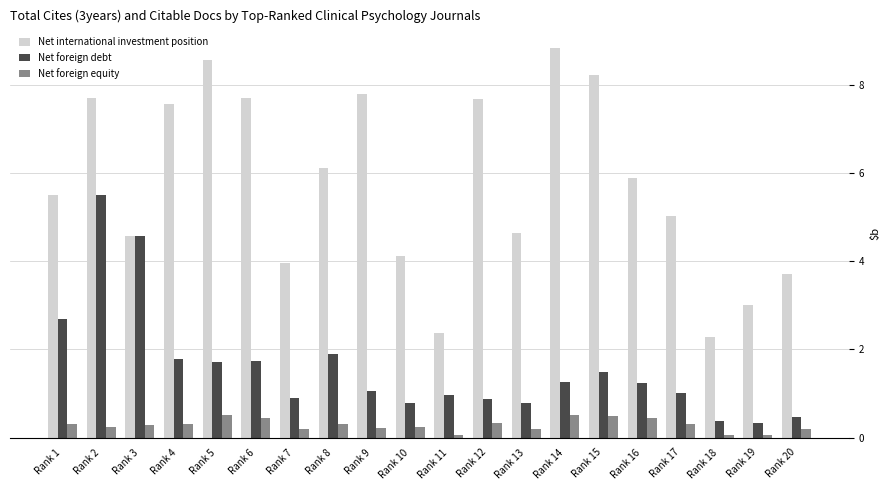

Which series has the widest spread of values?

Net international investment position